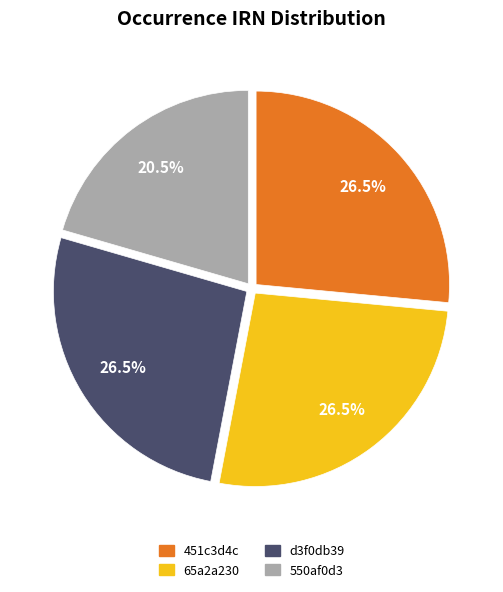

Does 550af0d3 represent more than half of the total?

No